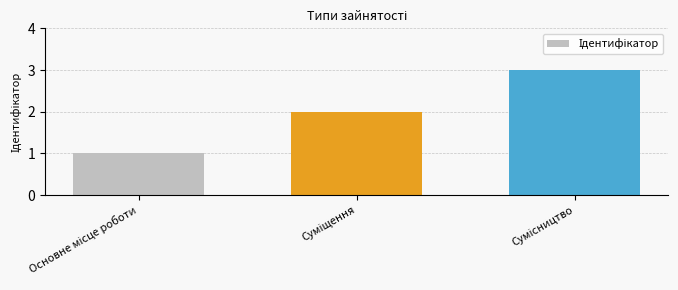

What is the sum of all values?

6